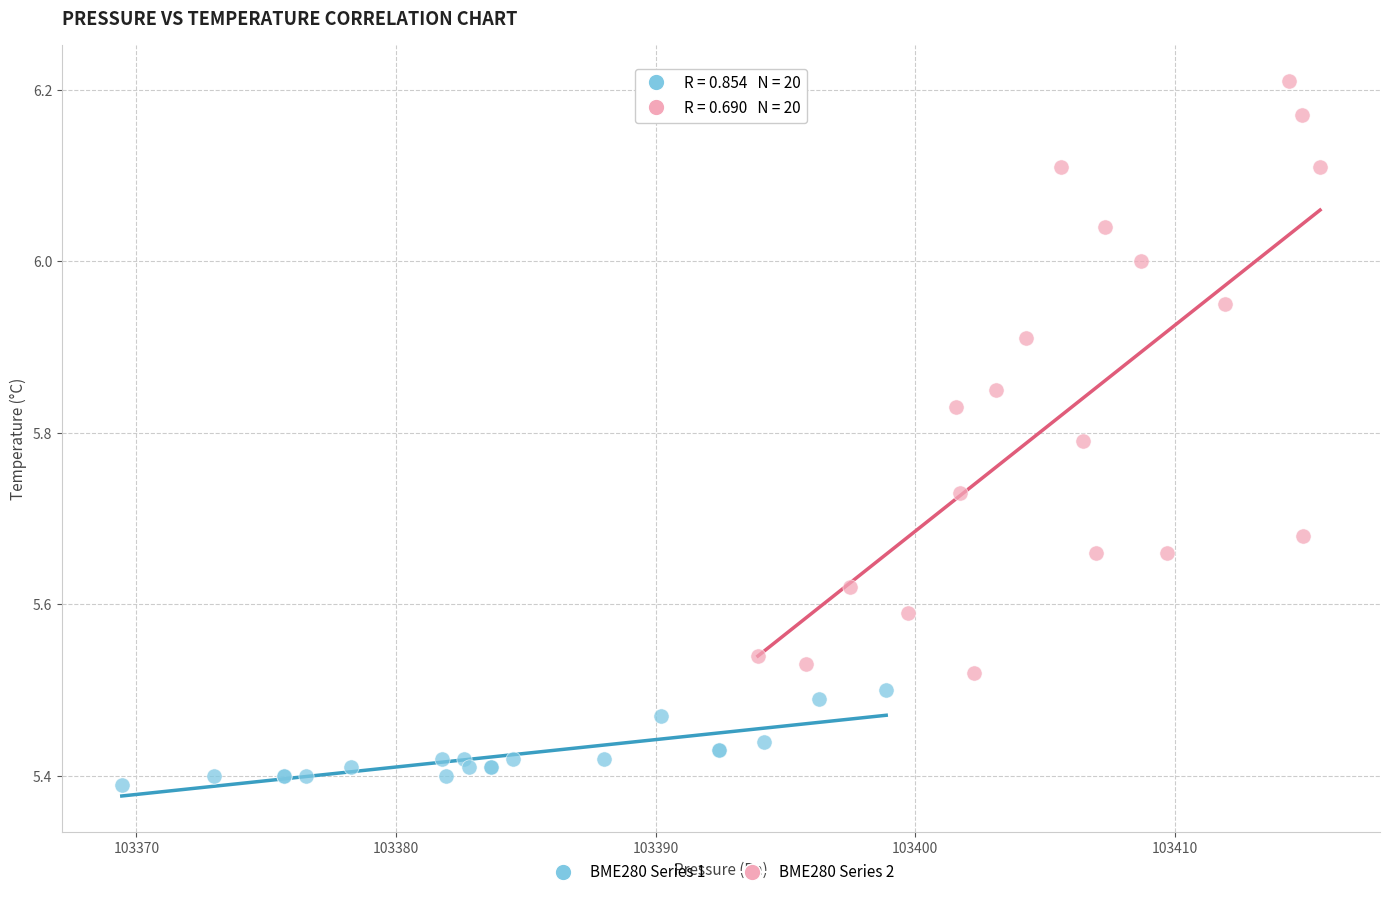

Which series reaches the minimum Y coordinate?

BME280 Series 1